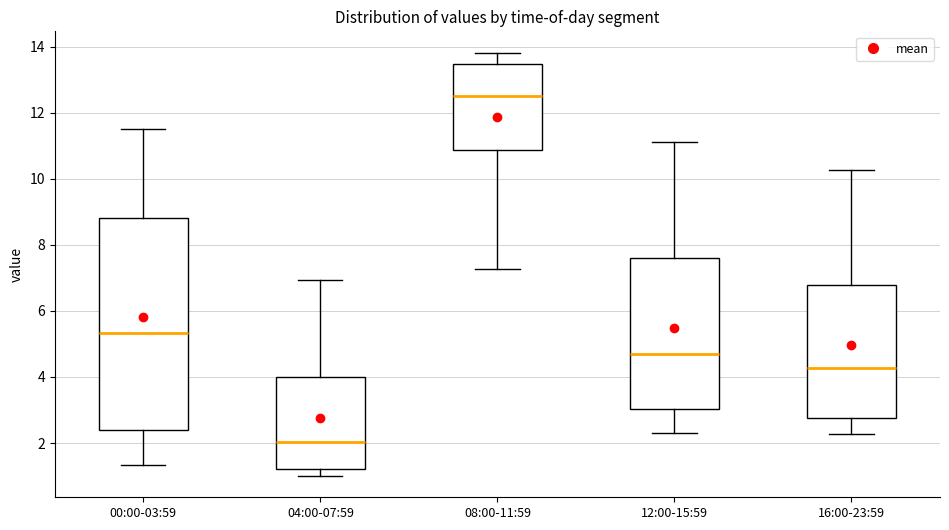

Which box's median line is the highest?

08:00-11:59